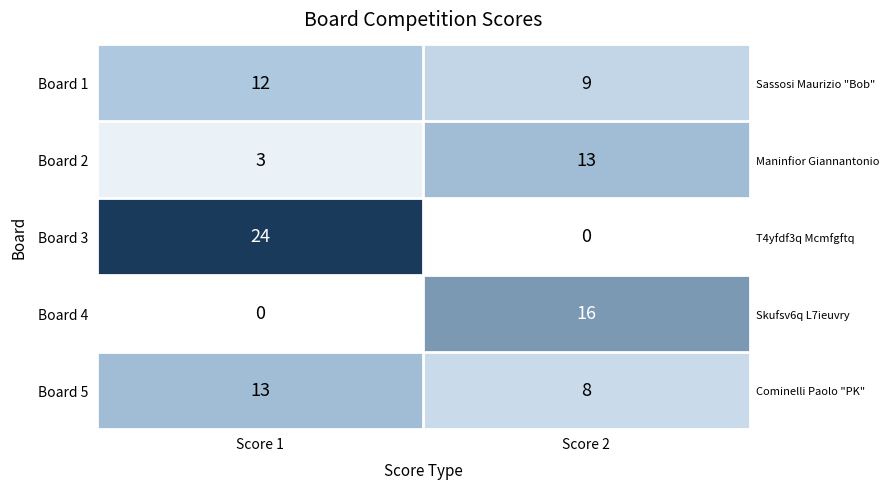

Which category has the highest value in the Board 1 series?

Score 1